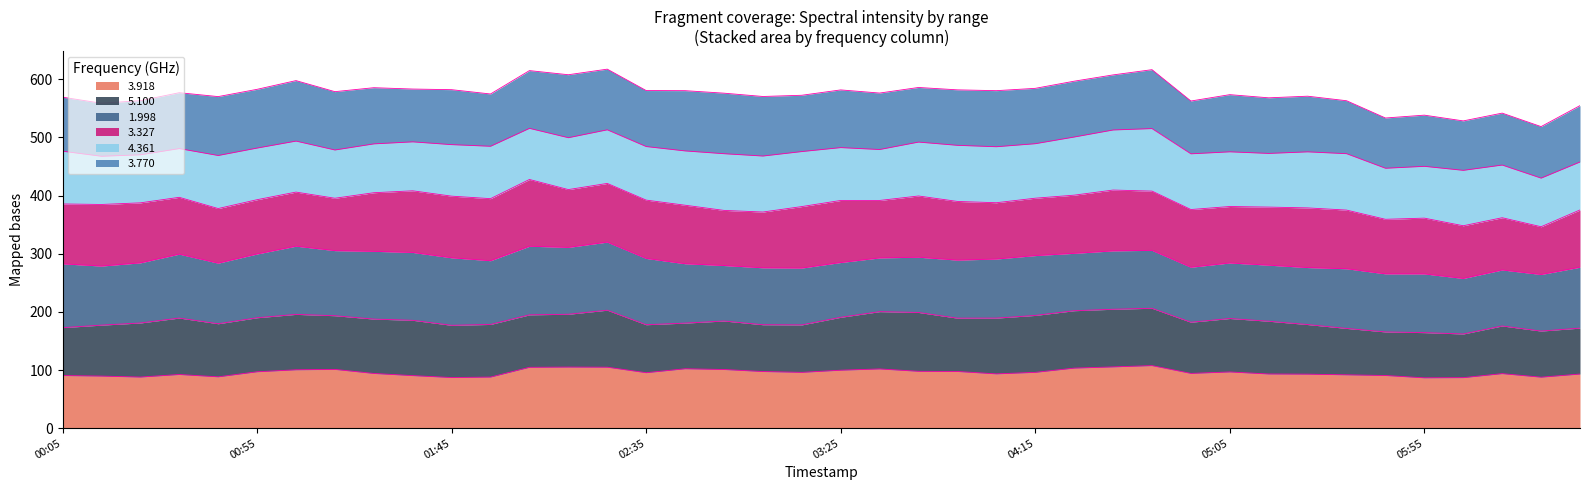

What is the label of the 8th point from the right?

1998/09/18 05:25